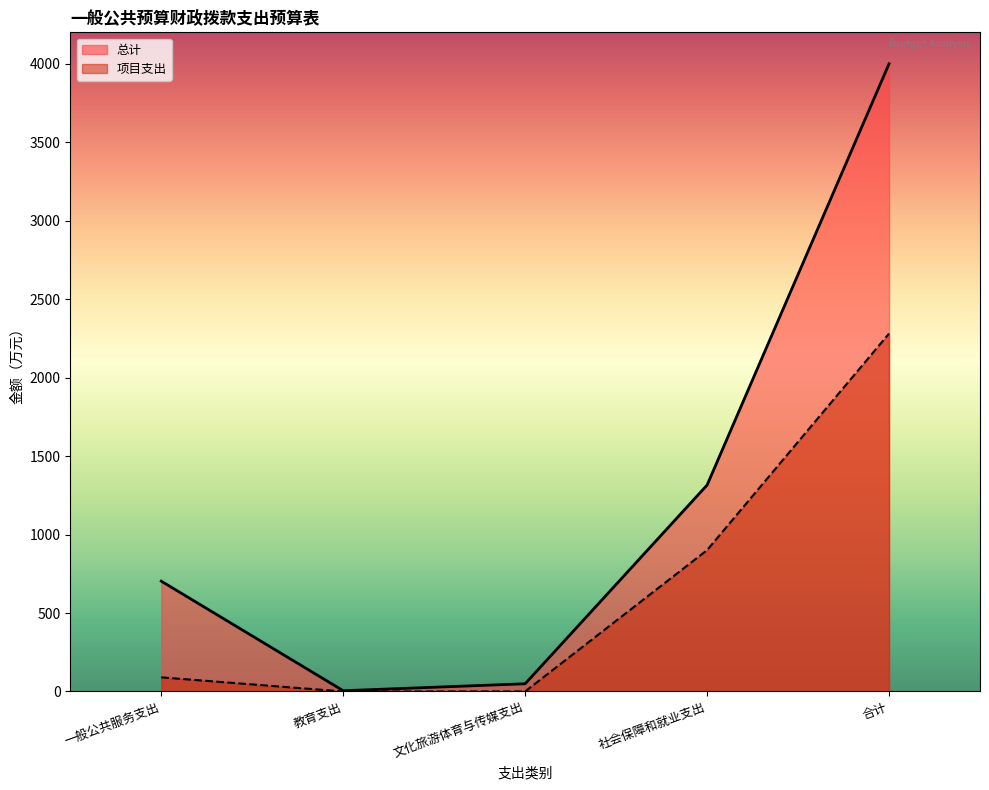

What are all the series names shown in the legend?

总计, 项目支出